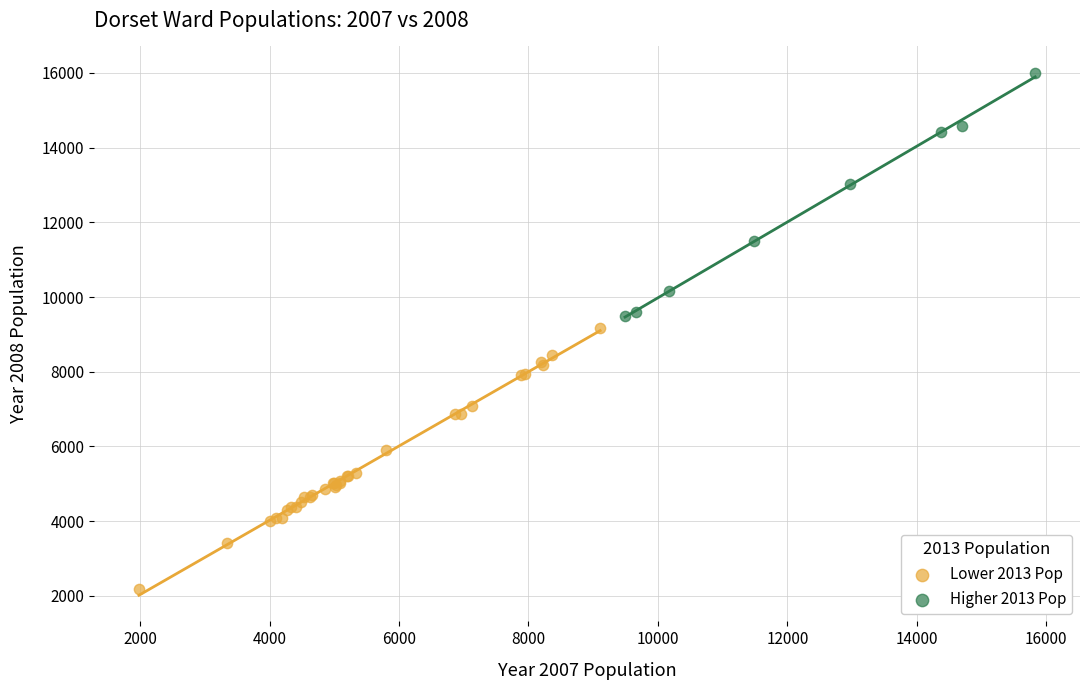

Which series contains the lowest Y value?

Lower 2013 Pop